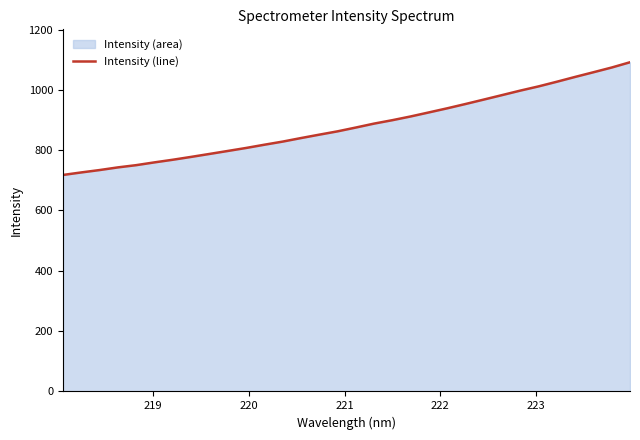

How many distinct data groups are displayed?

1